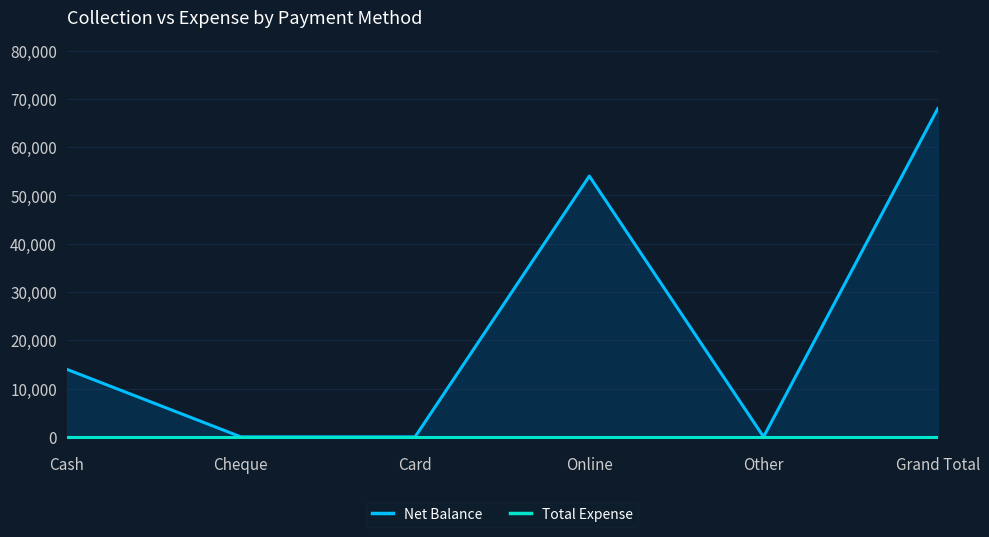

Reading left to right, transcribe all the data shown in this chart.

Net Balance: 14000	0	0	54000	0	68000
Total Expense: 0	0	0	0	0	0